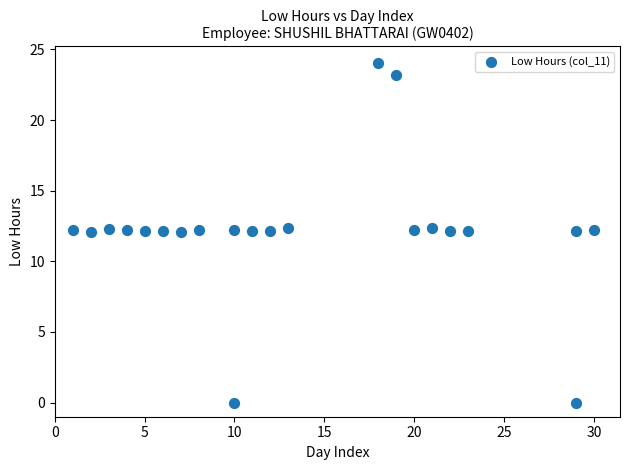

What is the range of X values (max minus min)?

29.0